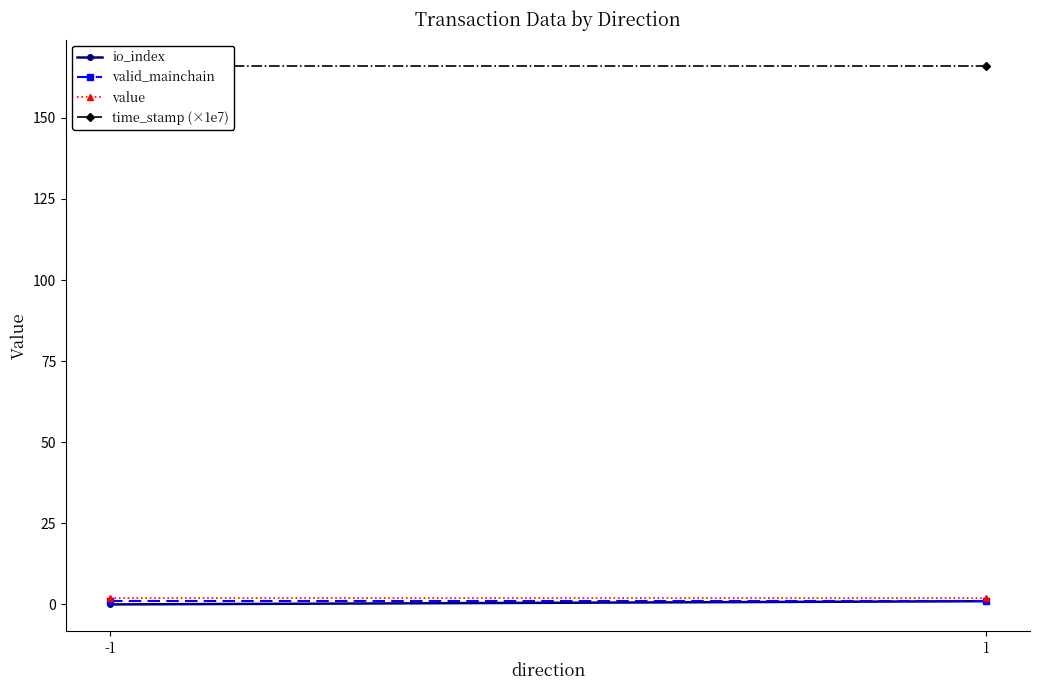

The value of time_stamp (×1e7) at 1 is 165.8. True or false?

True